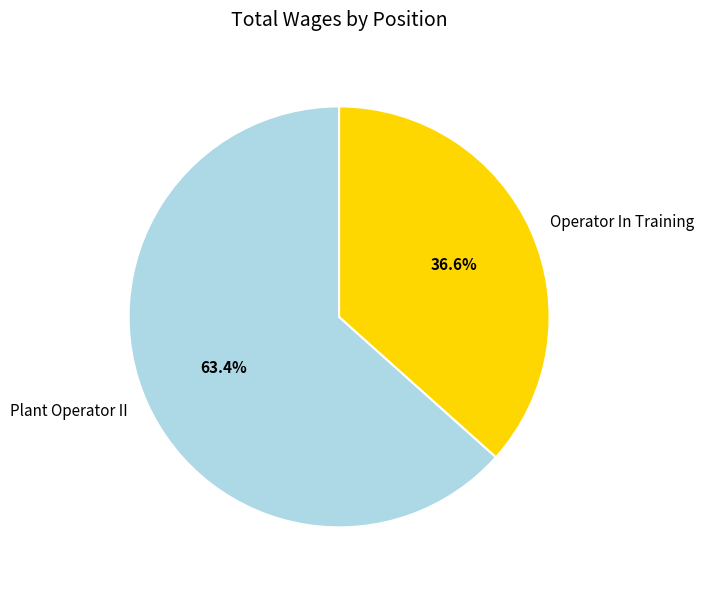

What is the ratio of the value at Operator In Training to the value at Plant Operator II?

0.6